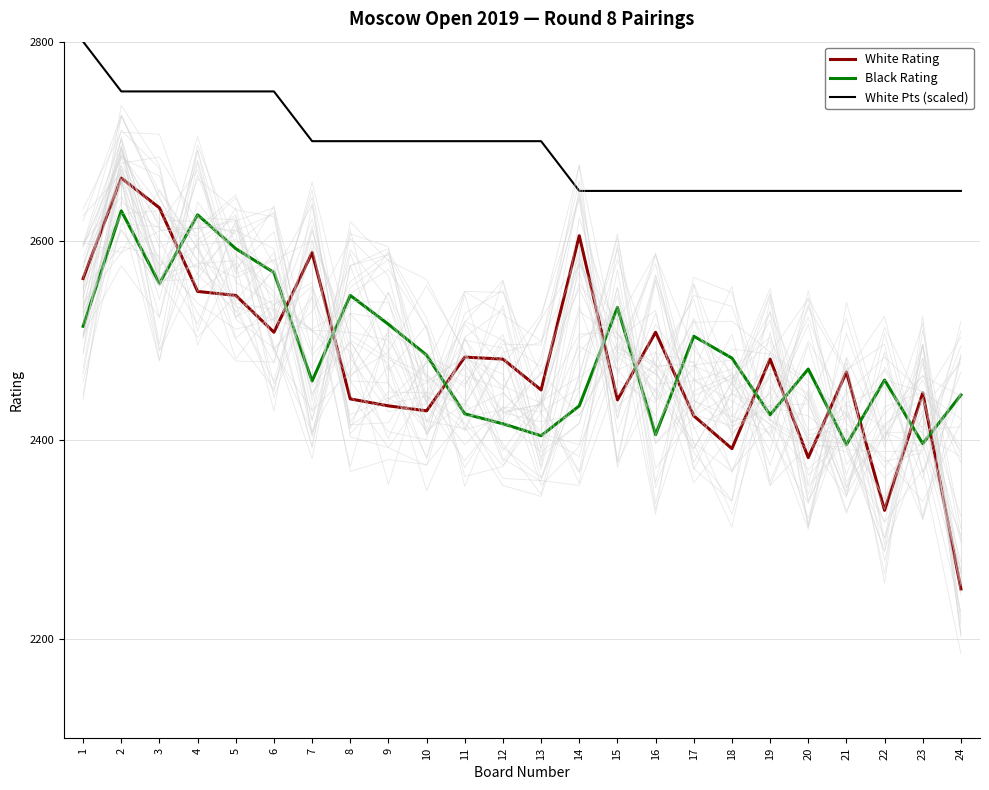

Reading left to right, extract all data points from this chart.

White Rating: 1=2562	2=2663	3=2633	4=2549	5=2545	6=2508	7=2588	8=2441	9=2434	10=2429	11=2483	12=2481	13=2450	14=2605	15=2440	16=2508	17=2424	18=2391	19=2481	20=2382	21=2468	22=2329	23=2447	24=2250
Black Rating: 1=2514	2=2630	3=2557	4=2626	5=2592	6=2568	7=2459	8=2545	9=2516	10=2485	11=2426	12=2416	13=2404	14=2434	15=2533	16=2405	17=2504	18=2482	19=2425	20=2471	21=2395	22=2460	23=2396	24=2445
White Pts (scaled): 1=2800	2=2750	3=2750	4=2750	5=2750	6=2750	7=2700	8=2700	9=2700	10=2700	11=2700	12=2700	13=2700	14=2650	15=2650	16=2650	17=2650	18=2650	19=2650	20=2650	21=2650	22=2650	23=2650	24=2650